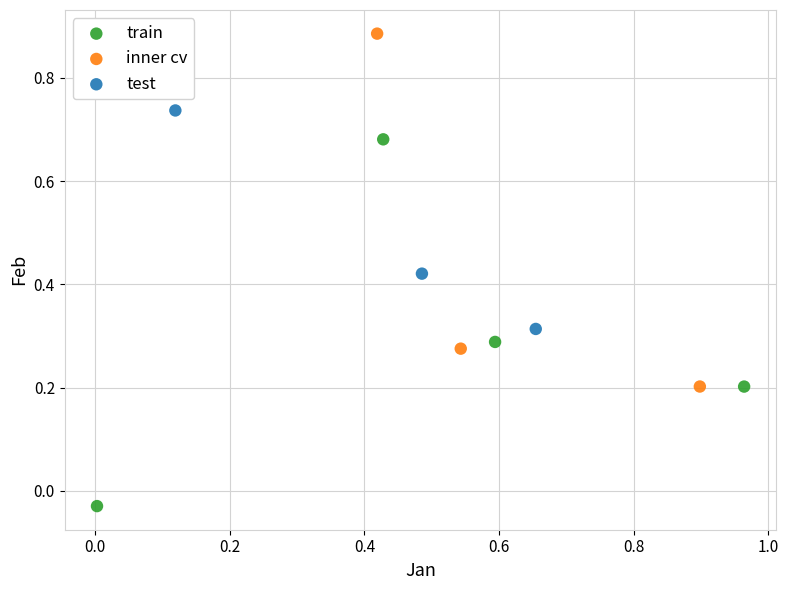

Which series contains the lowest Y value?

train